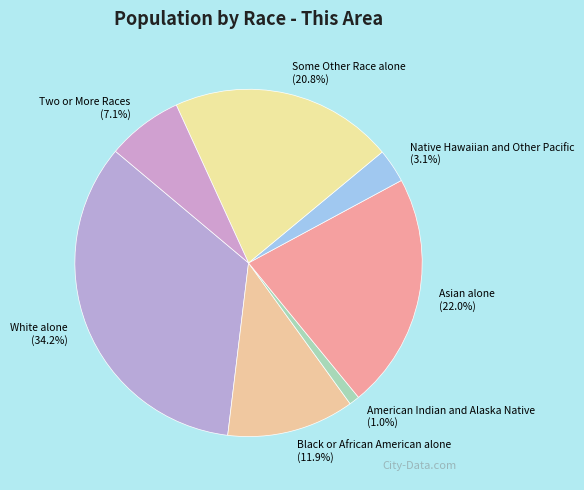

Is it true that Some Other Race alone is 21% of the pie?

True